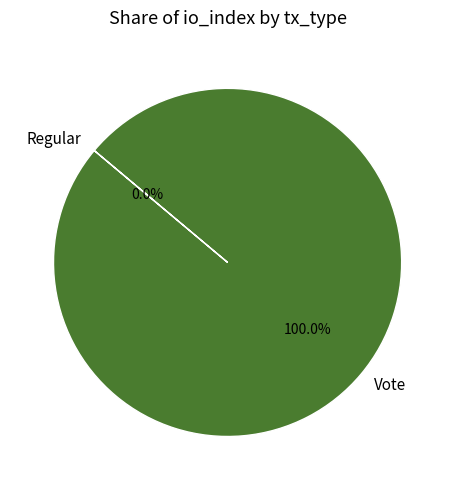

True or false: Vote accounts for 99% of the total.

False